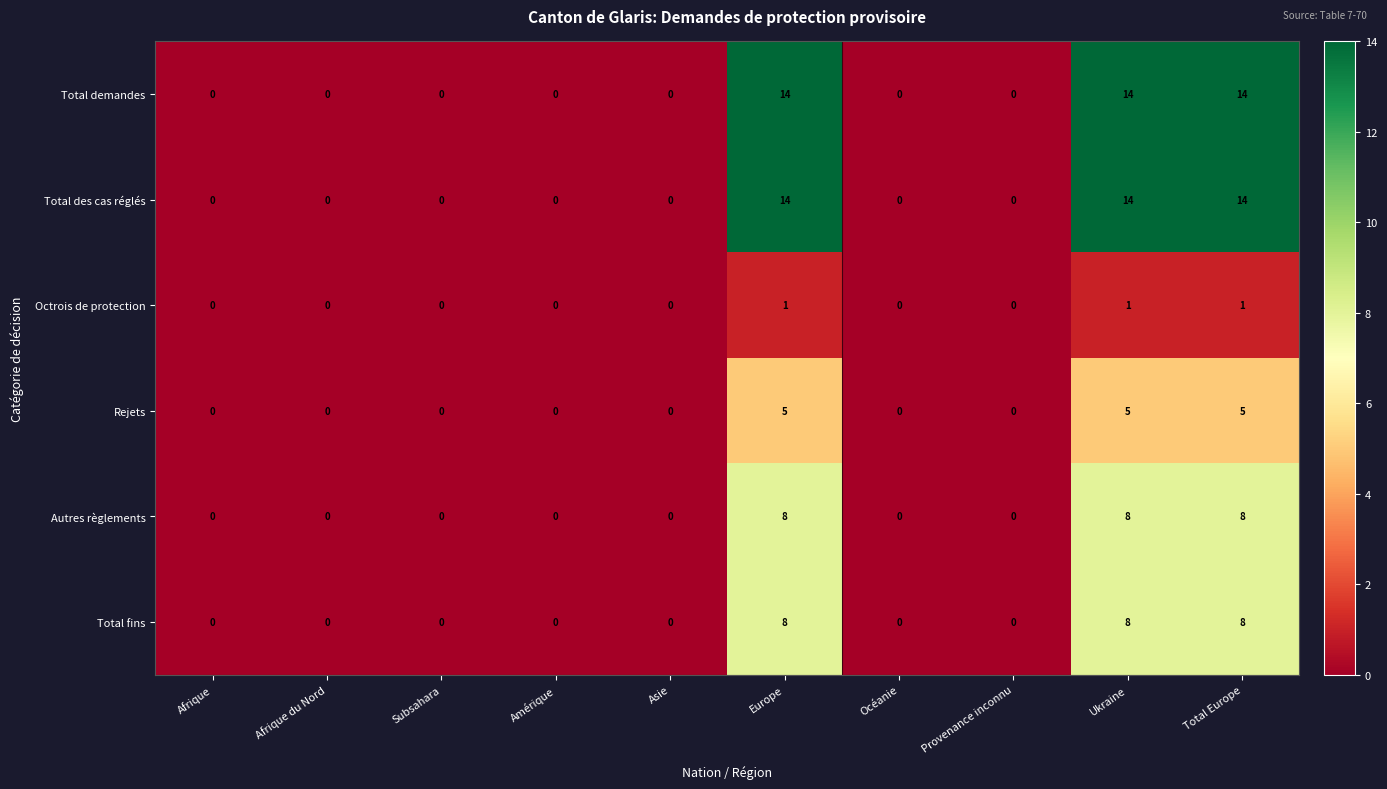

What is the sum of the Autres règlements values at Ukraine and Afrique du Nord?

8